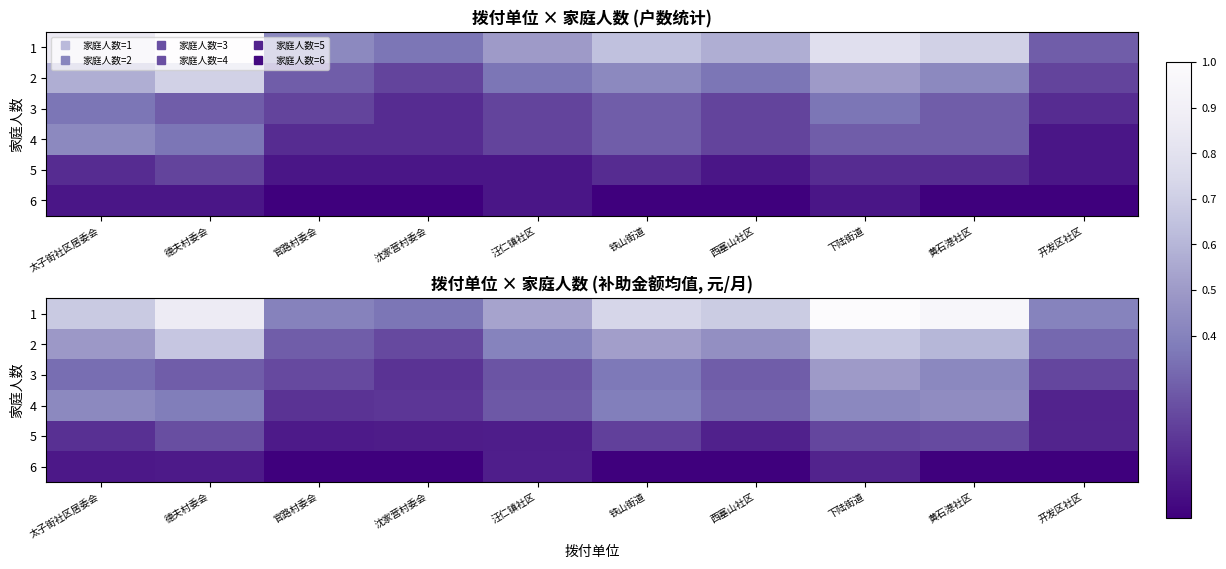

Which series has the largest total across all categories?

1